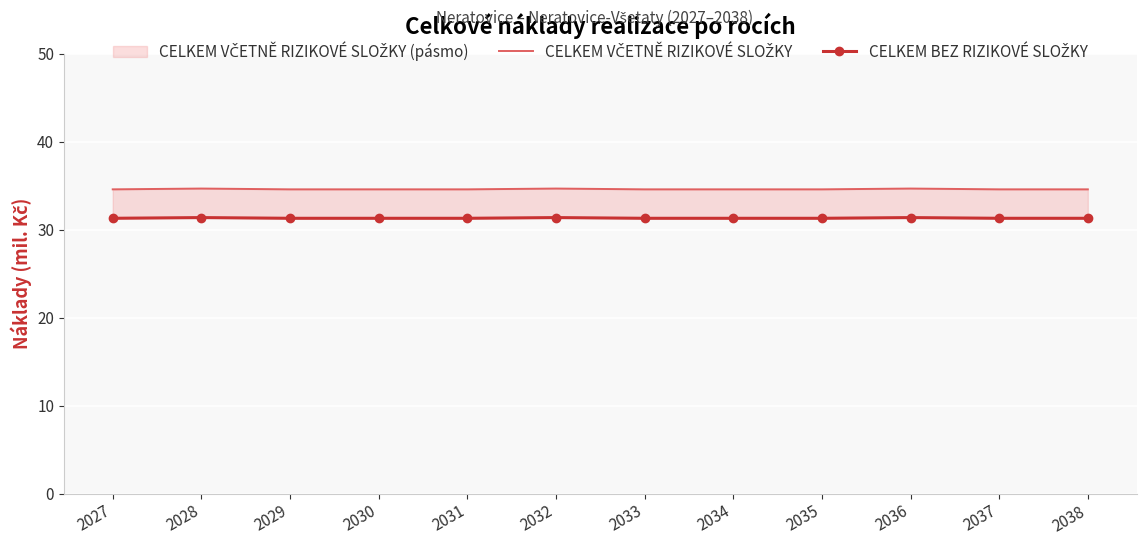

List the series in order of their peak value, highest first.

CELKEM VČETNĚ RIZIKOVÉ SLOŽKY, CELKEM BEZ RIZIKOVÉ SLOŽKY